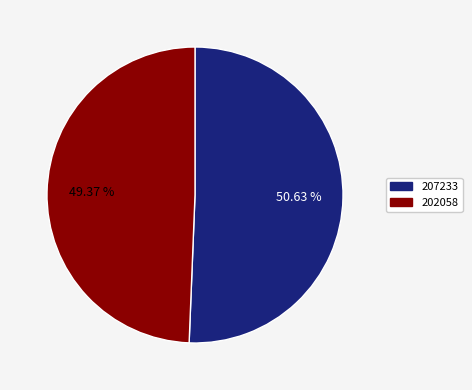

To the nearest percent, what is the average slice percentage?

50%